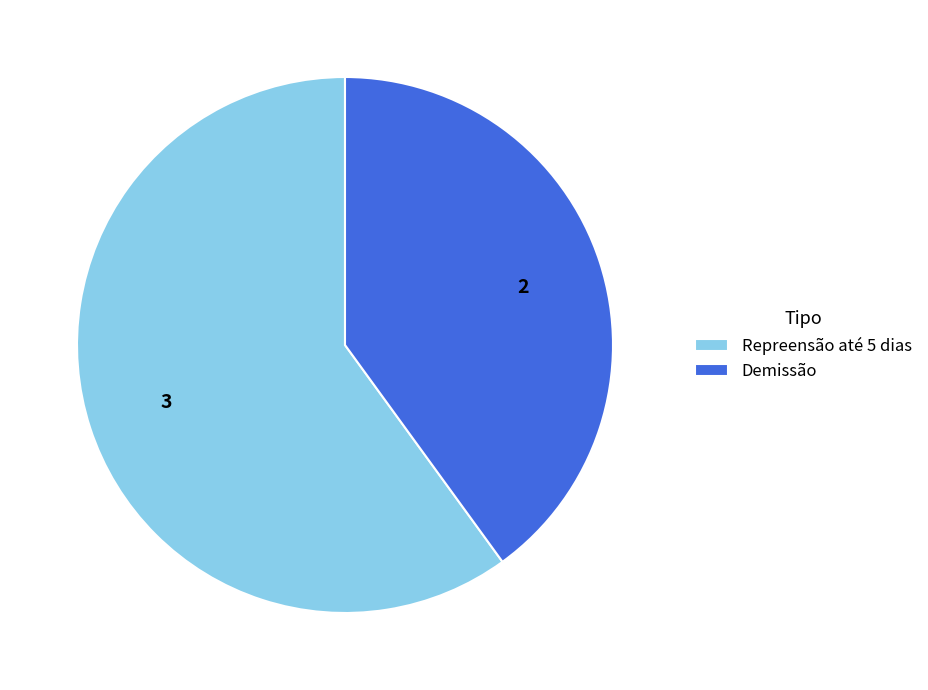

Rank the categories by value from highest to lowest.

Repreensão até 5 dias, Demissão